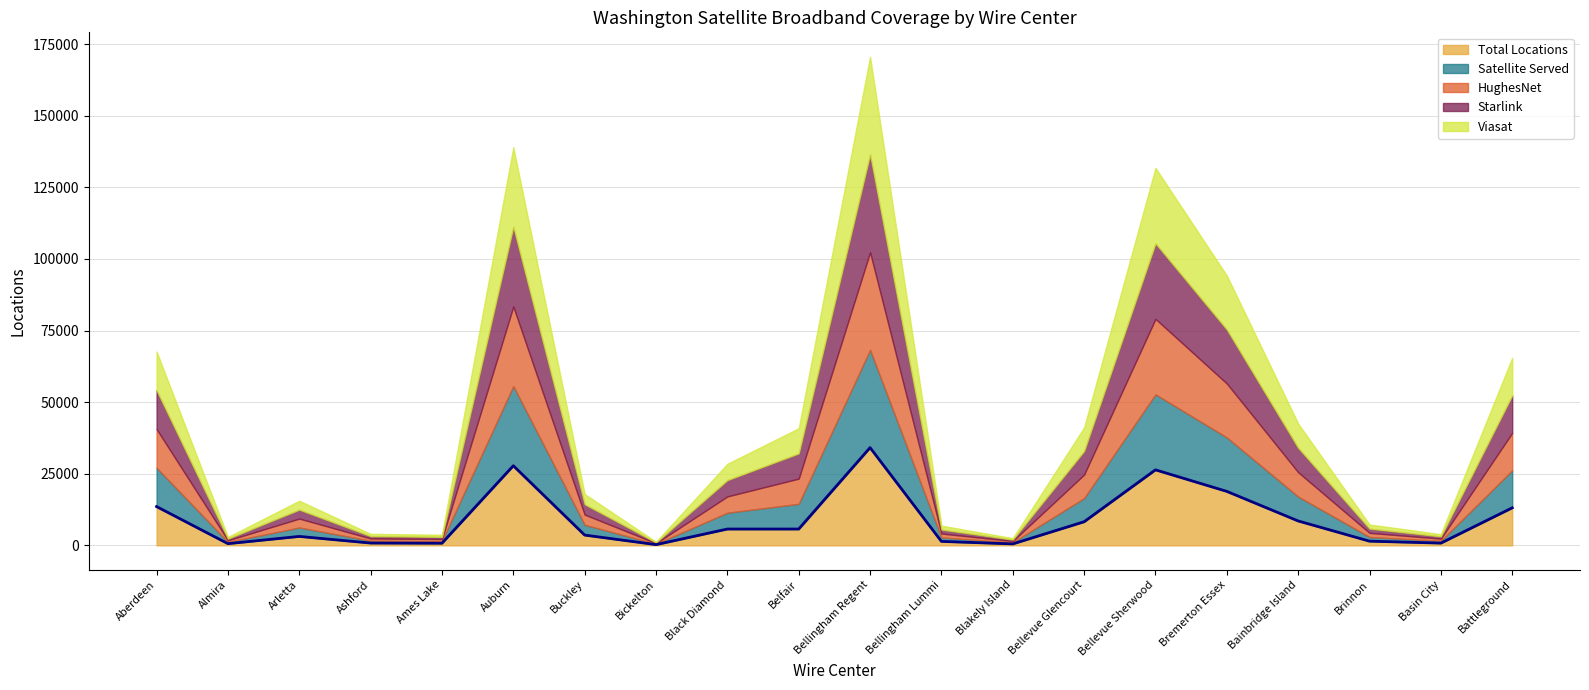

What is the greatest value displayed?

34118